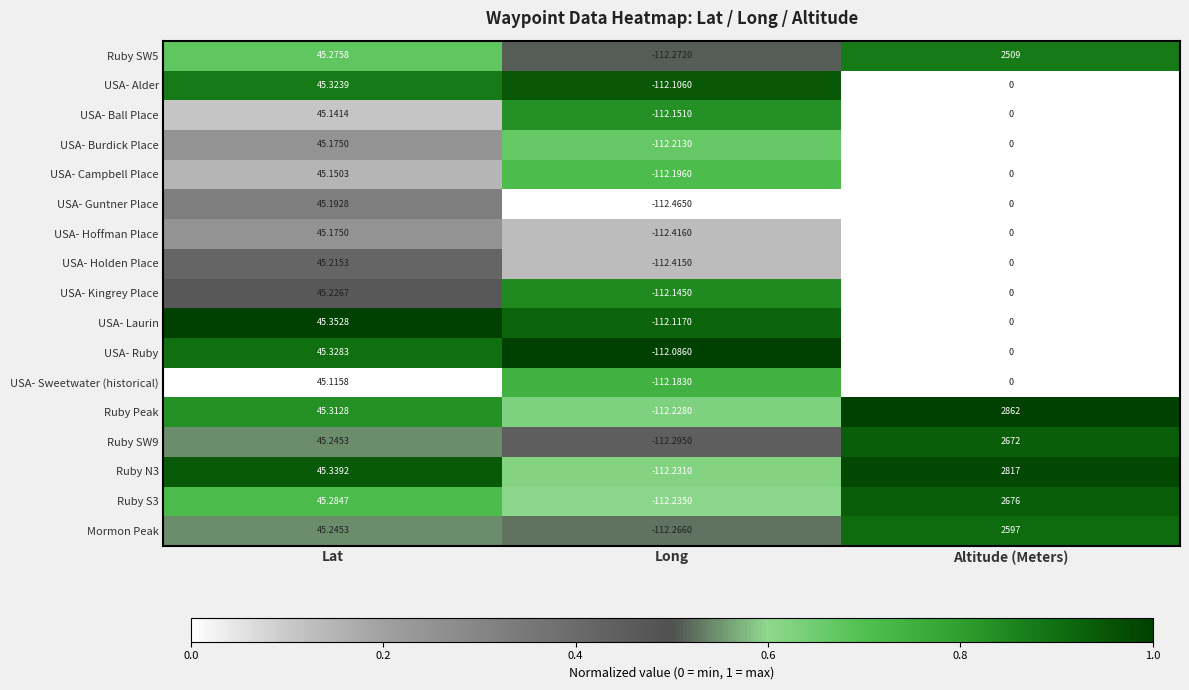

Which series changed the most between Lat and Altitude (Meters)?

Ruby Peak